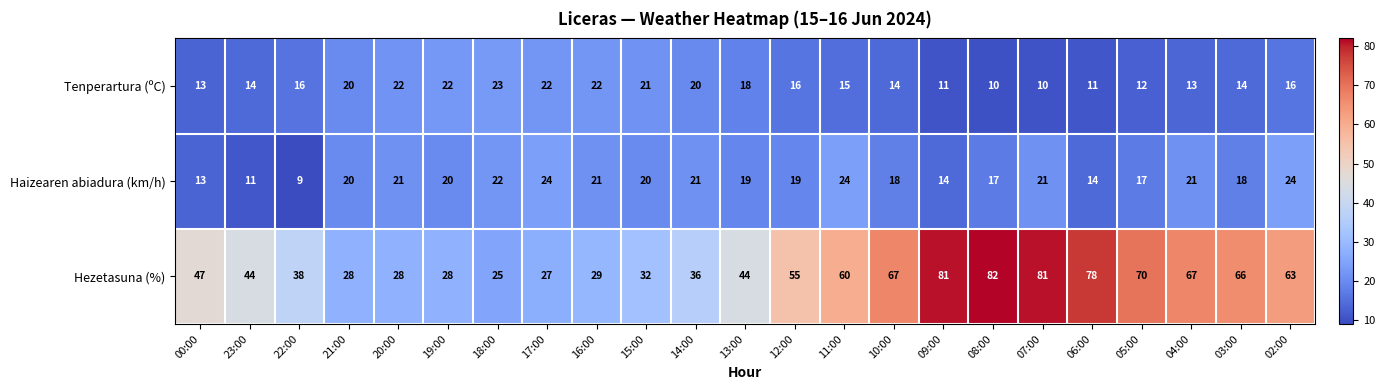

Read the Haizearen abiadura (km/h) value at 05:00, to the nearest 10.

20